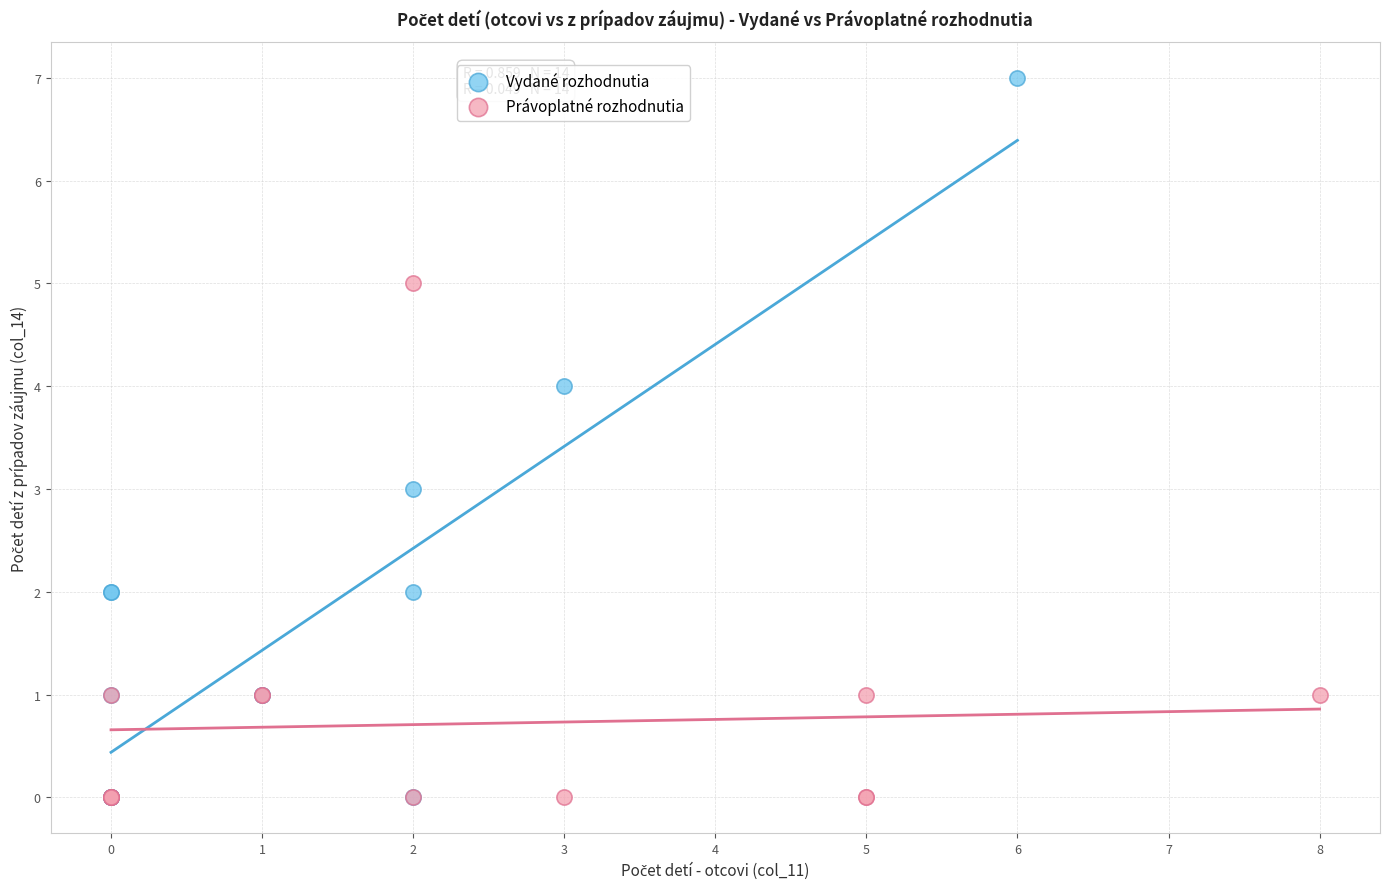

Which series contains the highest Y value?

Vydané rozhodnutia